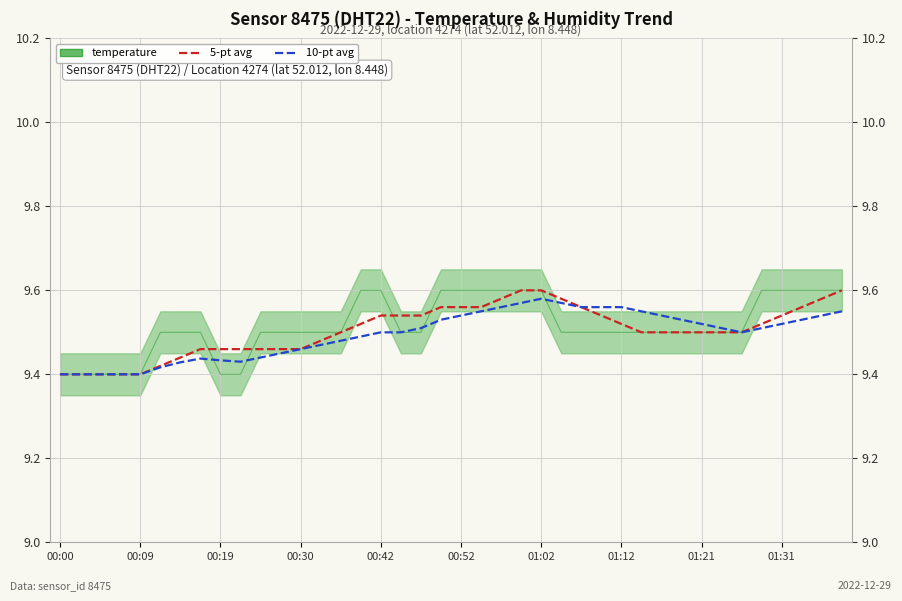

At how many categories does at least one series exceed 9?

40